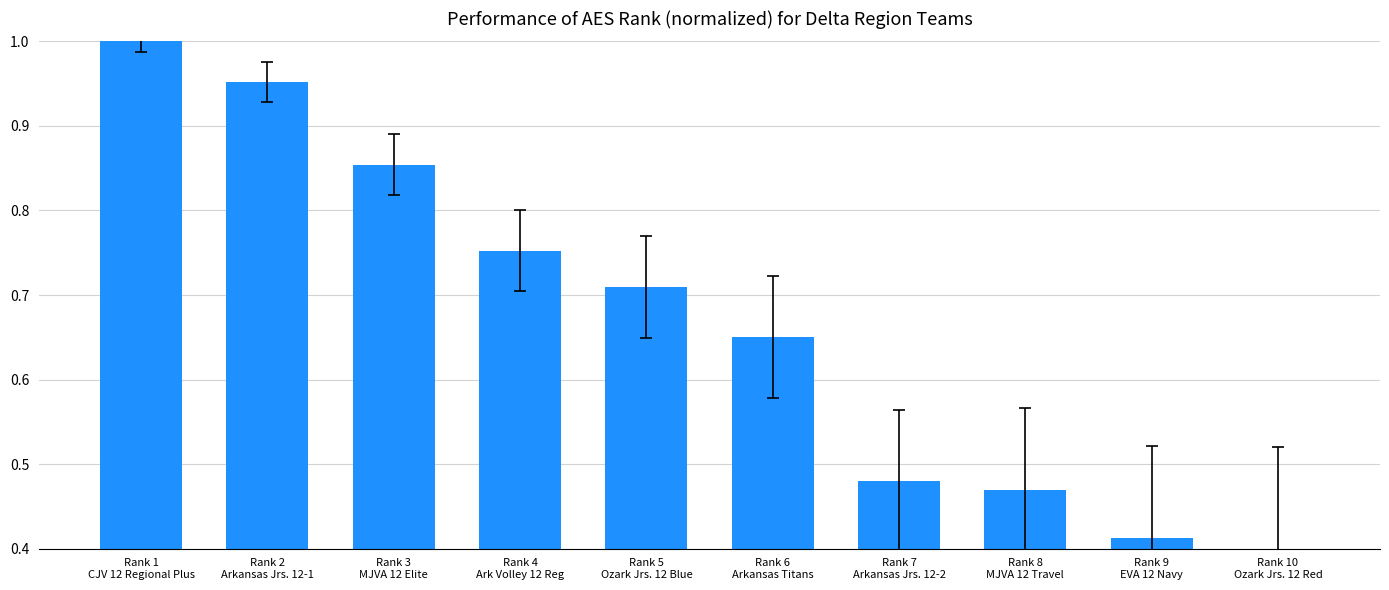

Are the bars horizontal?

No